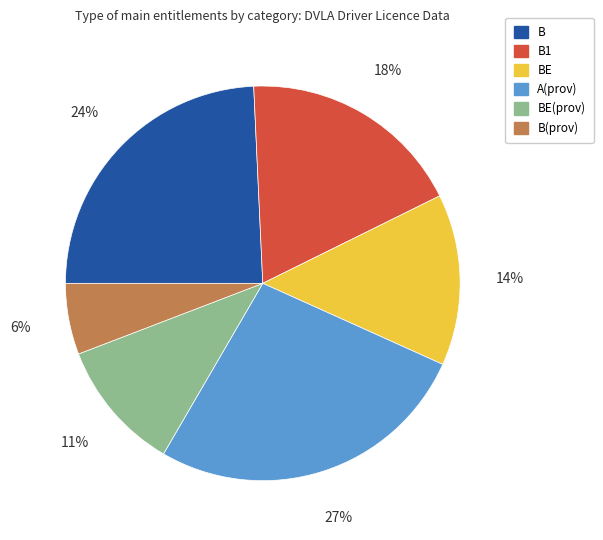

Is there any slice that represents more than half of the pie?

No